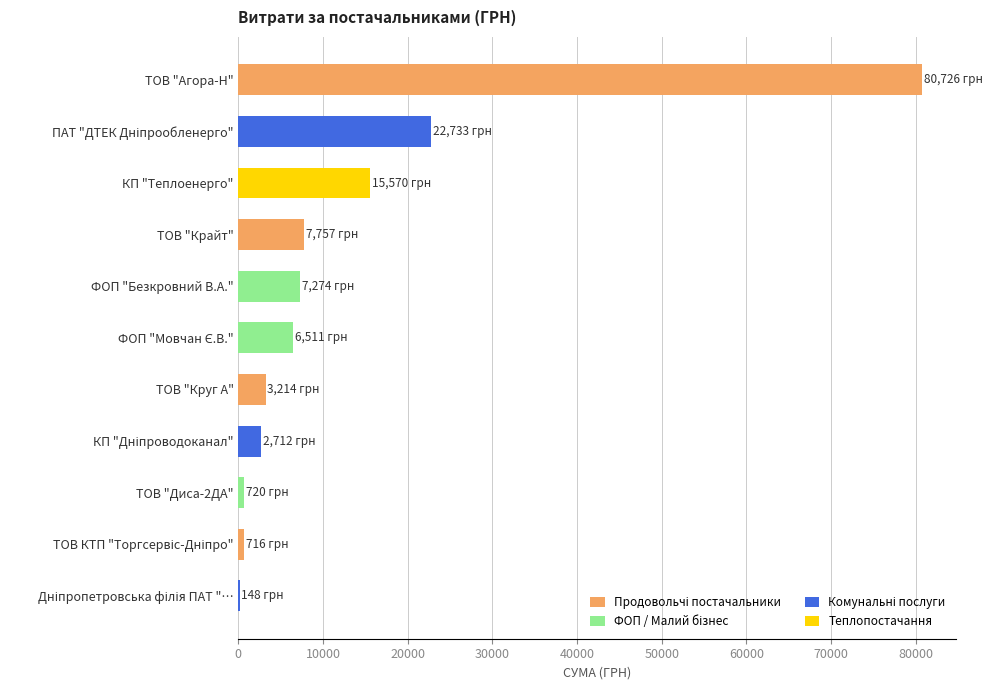

What is the maximum value shown in the chart?

80725.7